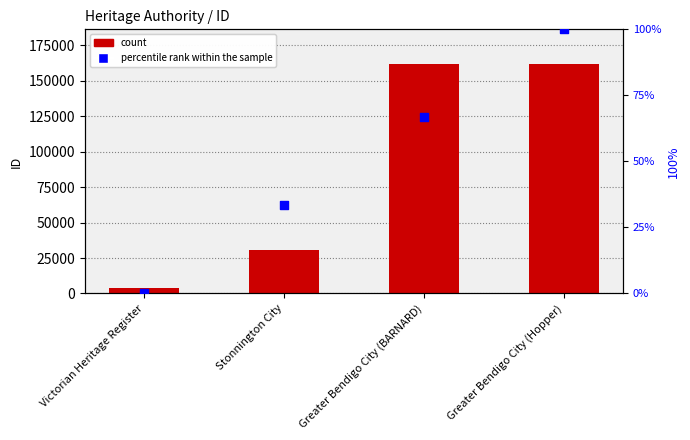

Which series reaches the minimum Y coordinate?

percentile rank within the sample